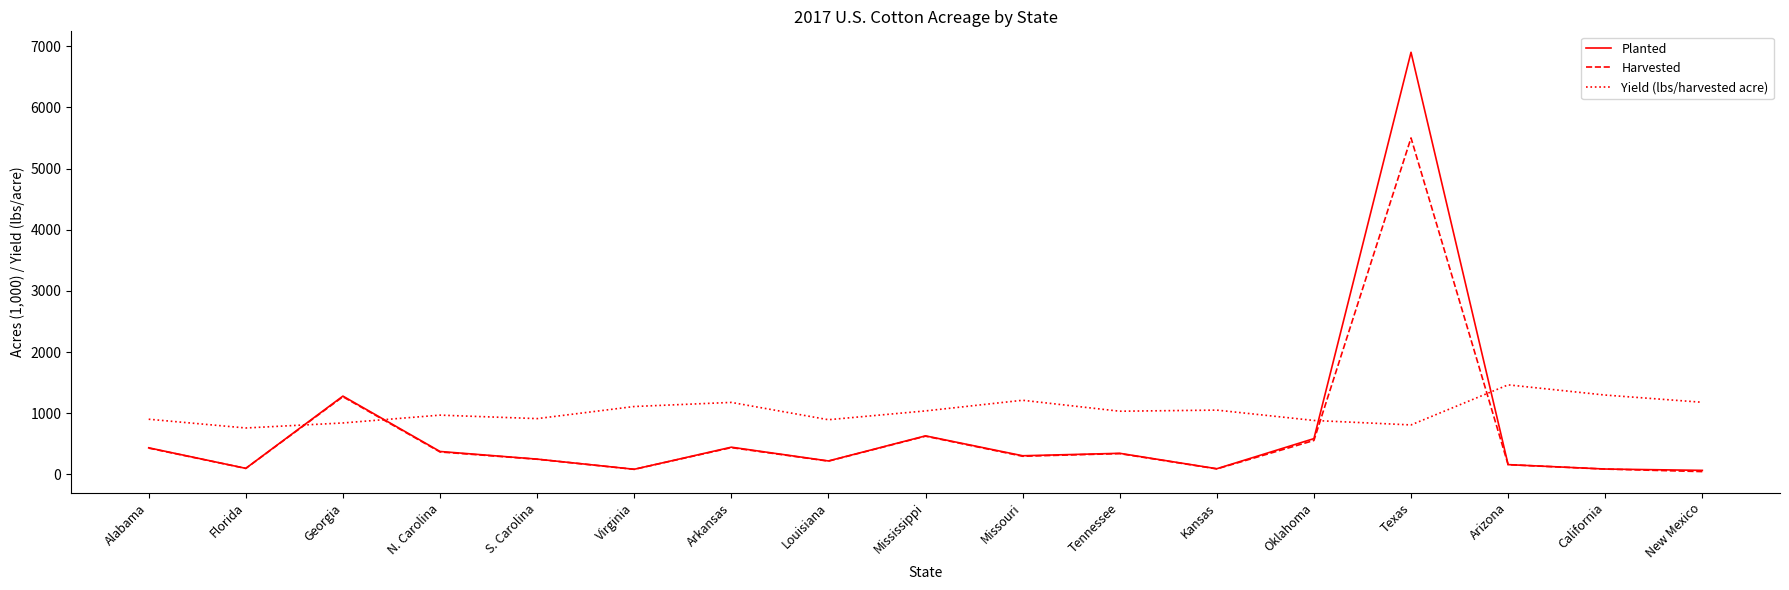

The Yield (lbs/harvested acre) series shows 969 at N. Carolina. True or false?

True